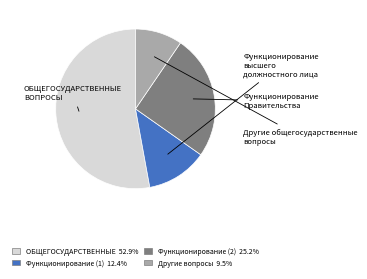

How many slices are in this pie chart?

4